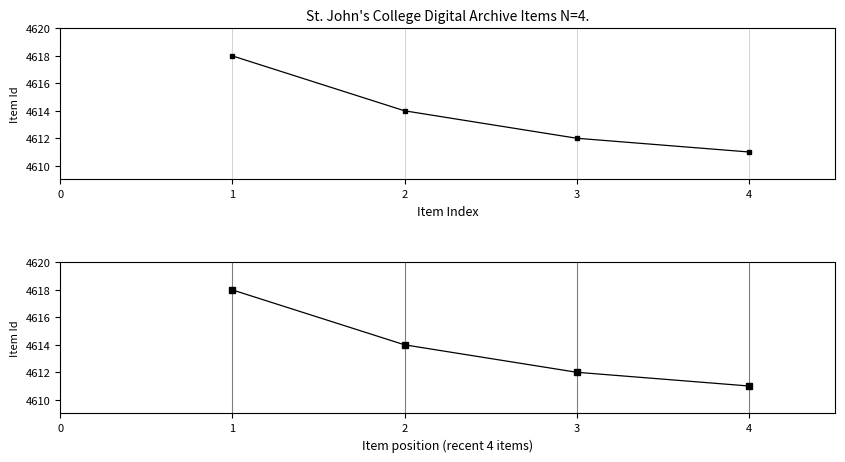

How many categories are shown in the chart?

4